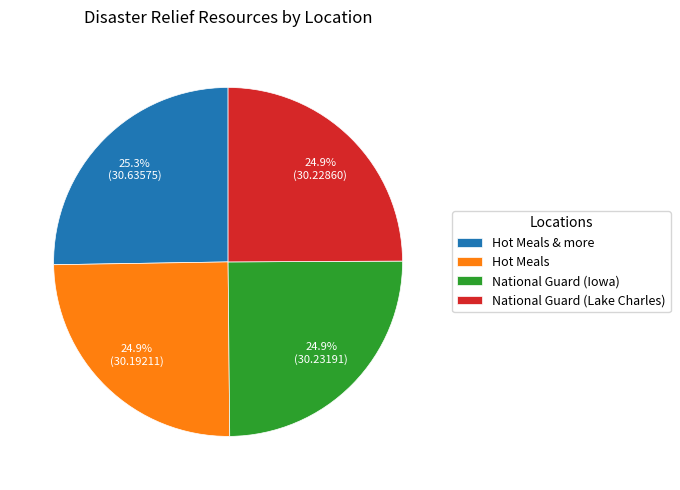

Approximately how many times larger is the value at National Guard (Lake Charles) compared to National Guard (Iowa)?

1.0